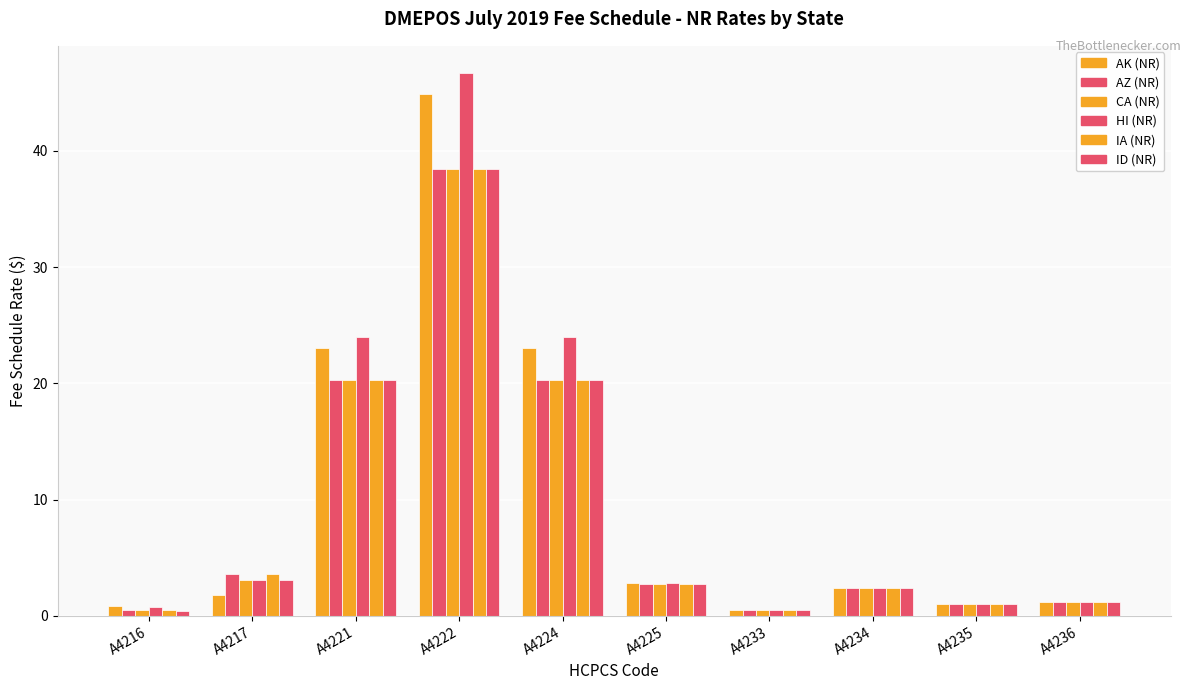

What is the maximum value shown in the chart?

46.7